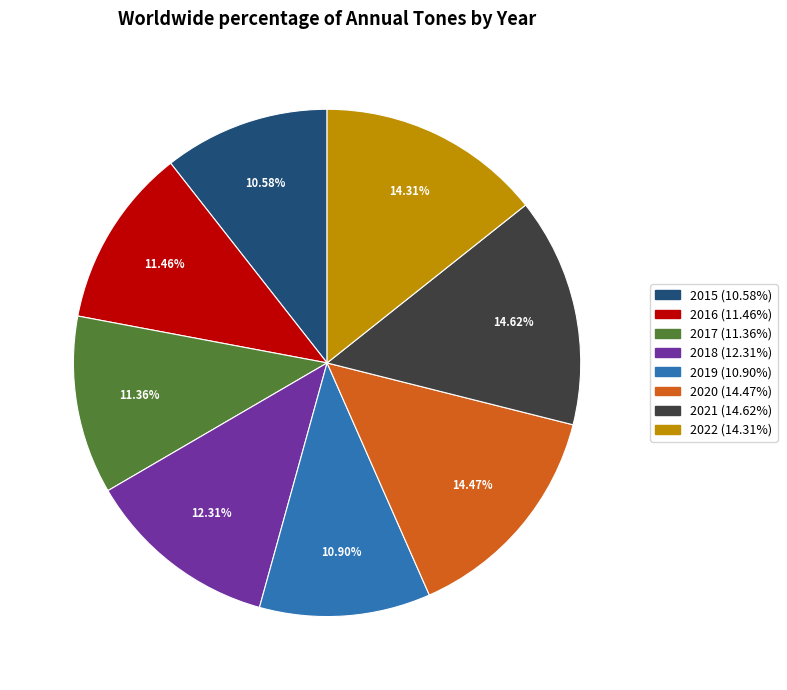

To the nearest percent, what percentage of the pie is 2020?

14%